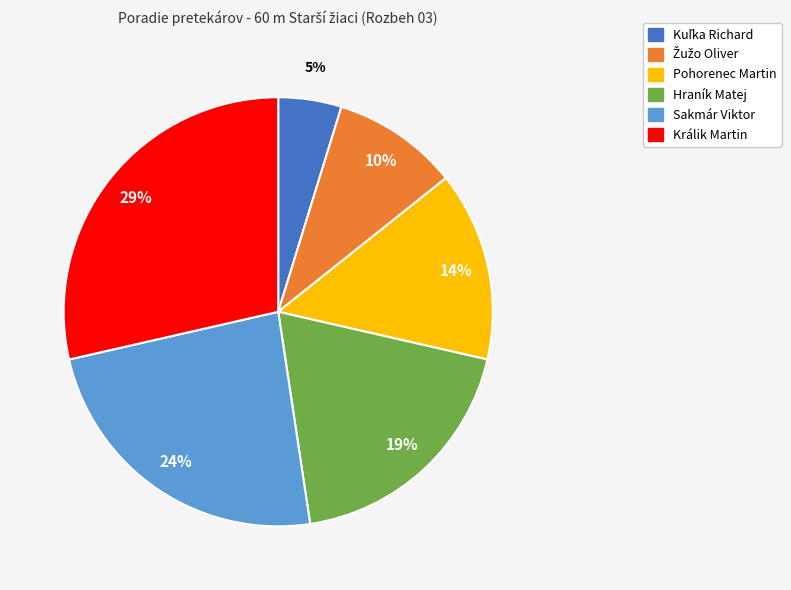

Which has a higher value, Sakmár Viktor or Pohorenec Martin?

Sakmár Viktor